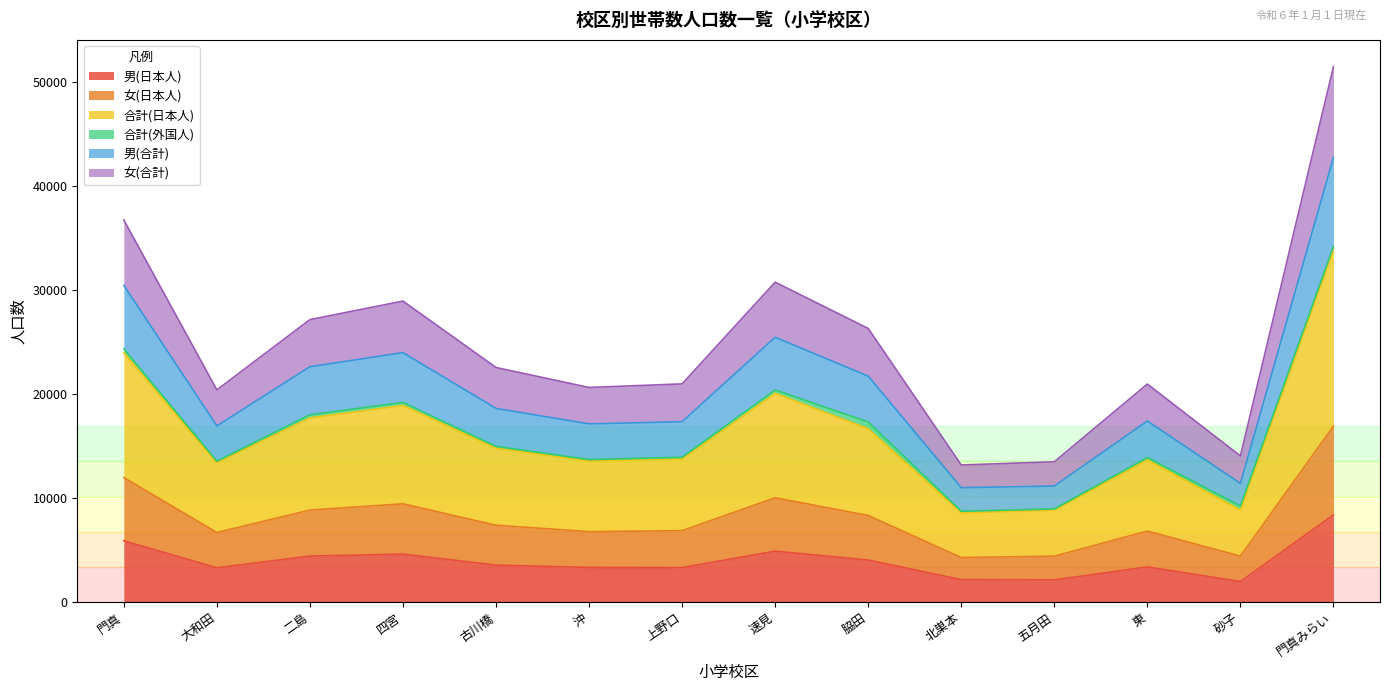

What is the minimum value for 男(日本人)?

1990